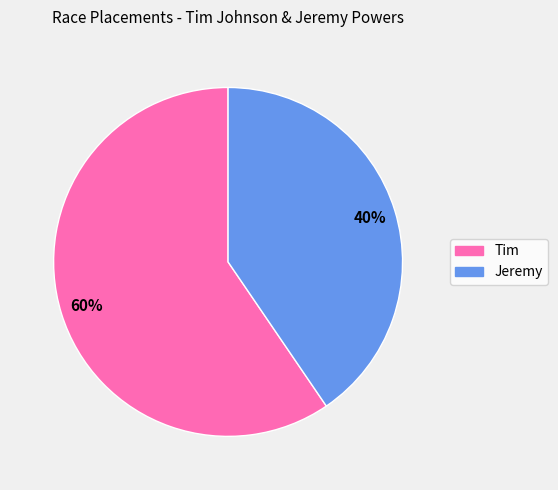

Is the sum of Tim and Jeremy greater than half?

Yes